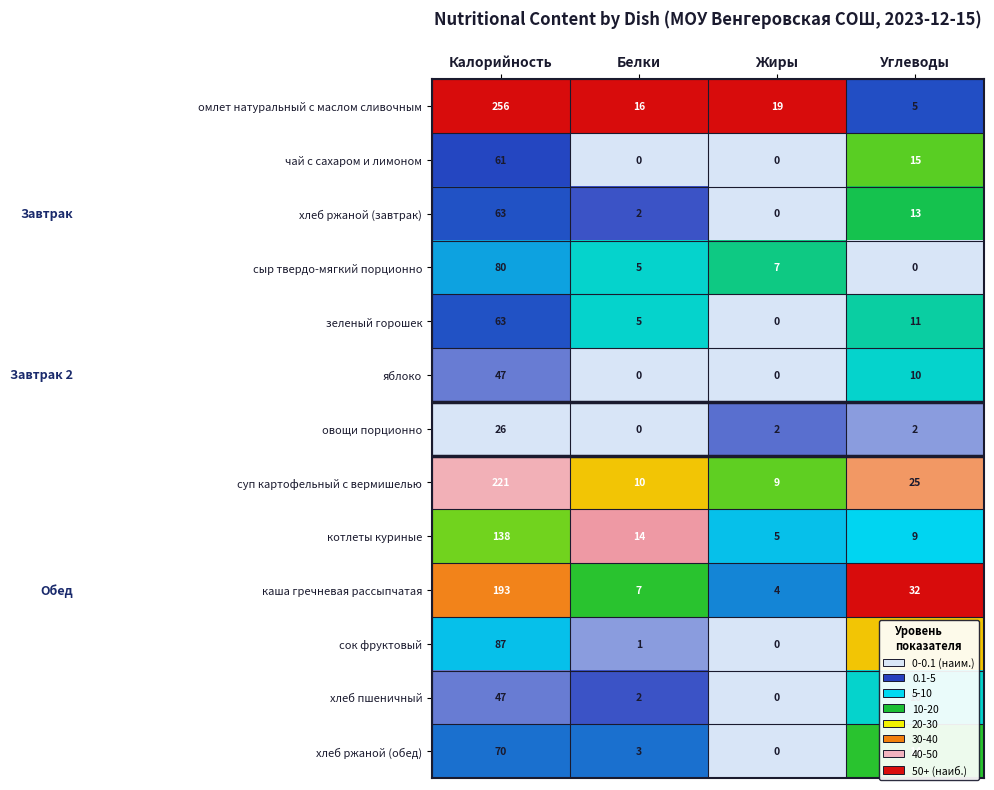

What is the difference between the second highest and second lowest values in the каша гречневая рассыпчатая series?

25